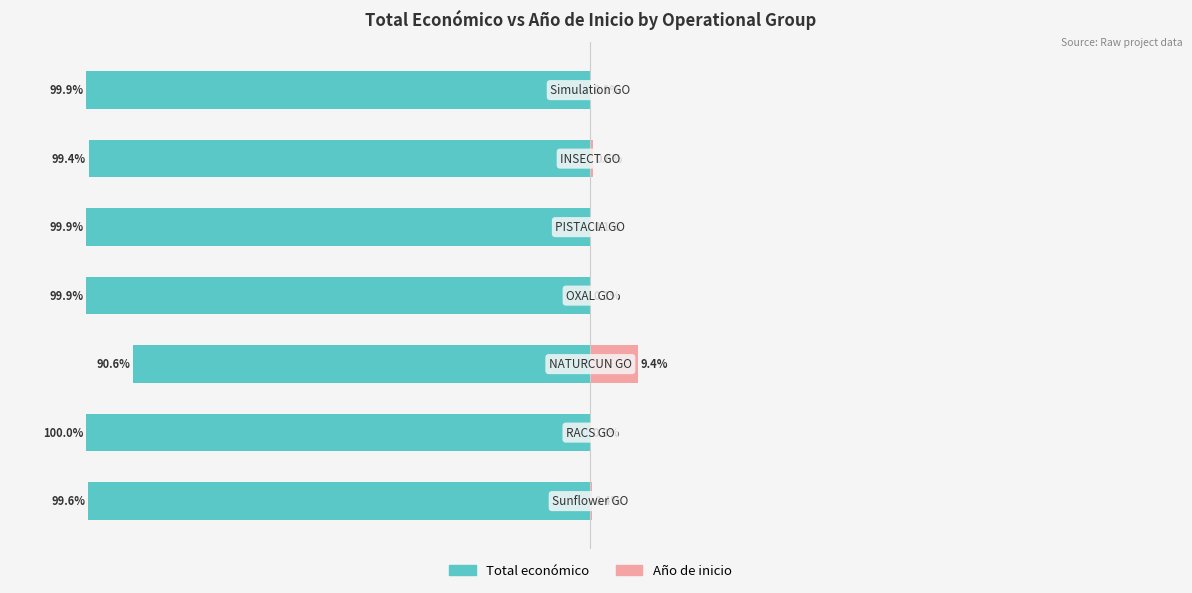

At how many categories does at least one series exceed -32?

7